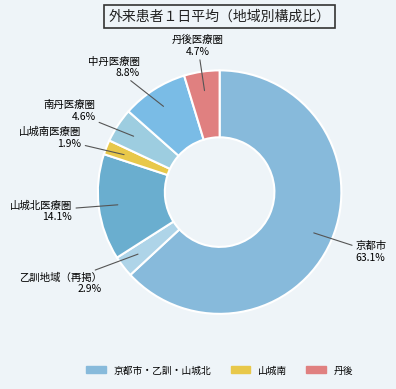

Count the number of slices in the pie.

7